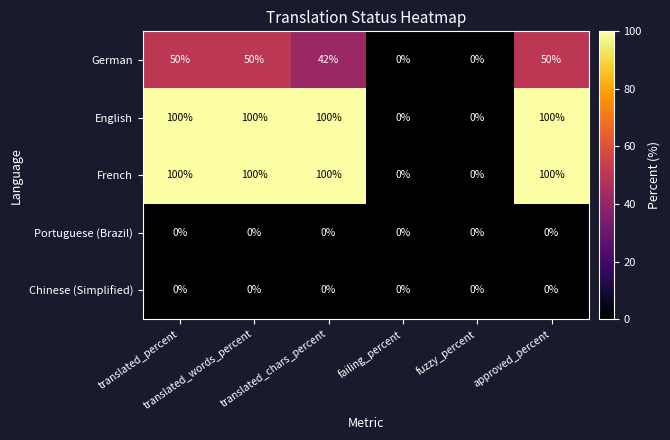

What is the spread (max minus min) of values at translated_chars_percent?

100